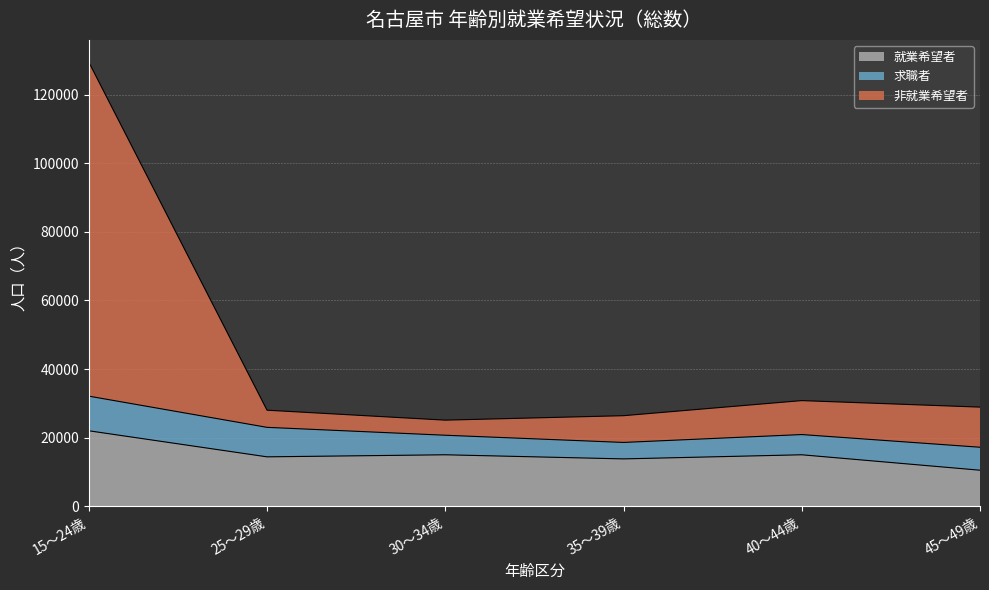

The 就業希望者 series shows 6988 at 35～39歳. True or false?

False